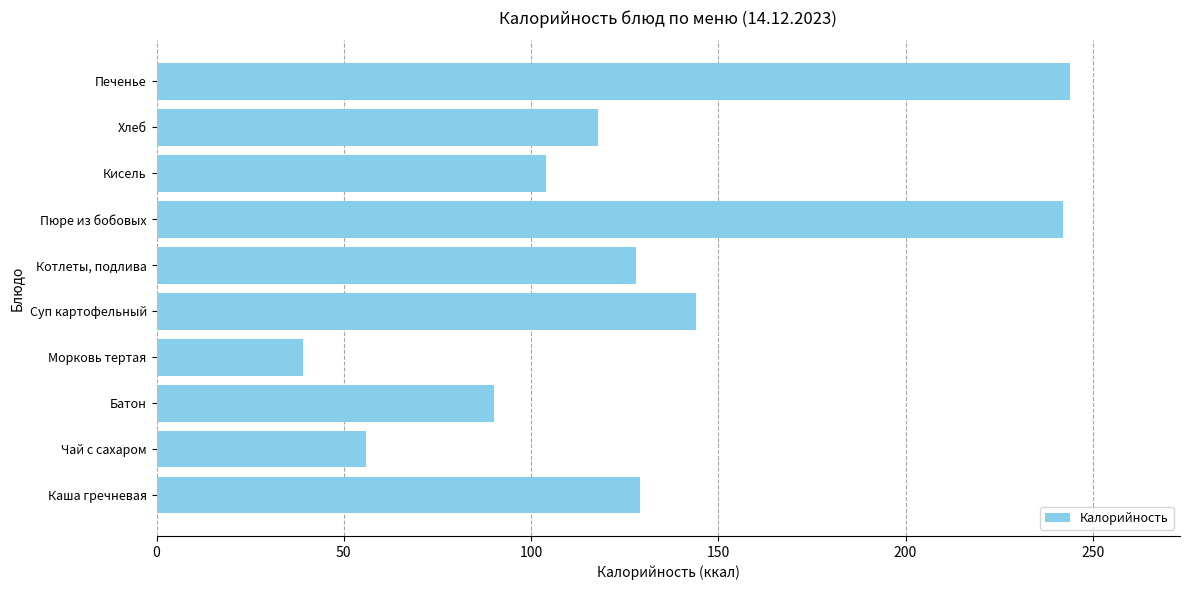

Read the value at Морковь тертая, to the nearest 50.

50